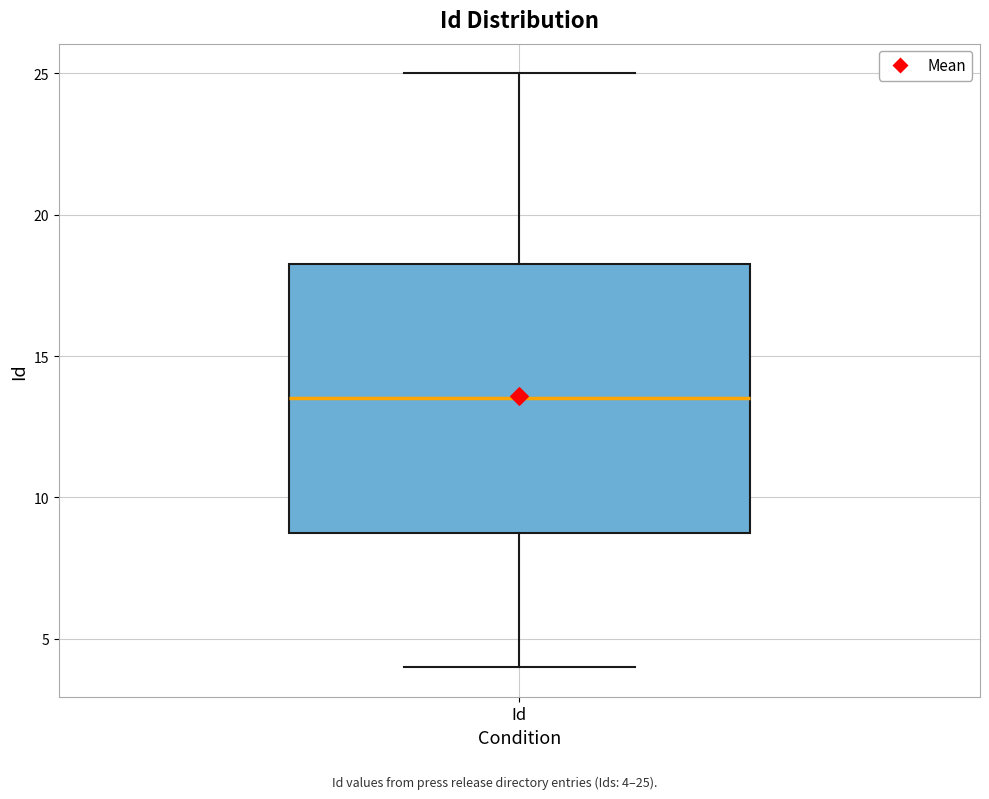

Where is the upper edge of the box for Id on the y-axis? The values are not printed on the chart, so give them approximately, as read against the axis.

18.5